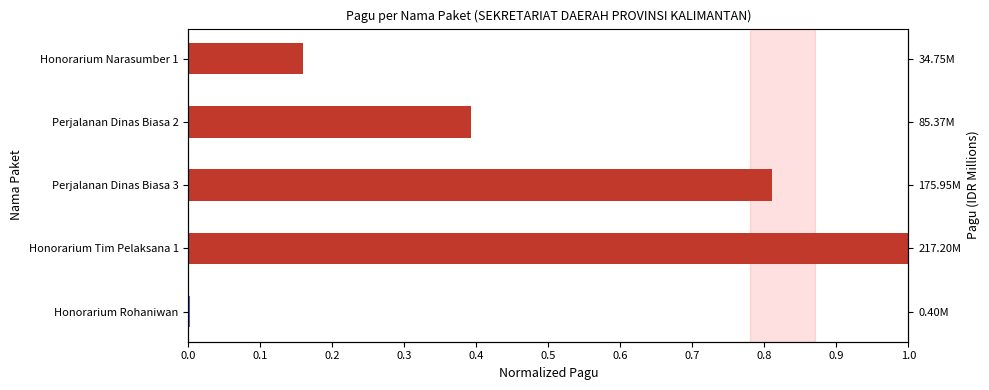

Reading left to right, what are all the values shown in this chart?

0.0	1.0	0.8	0.4	0.2